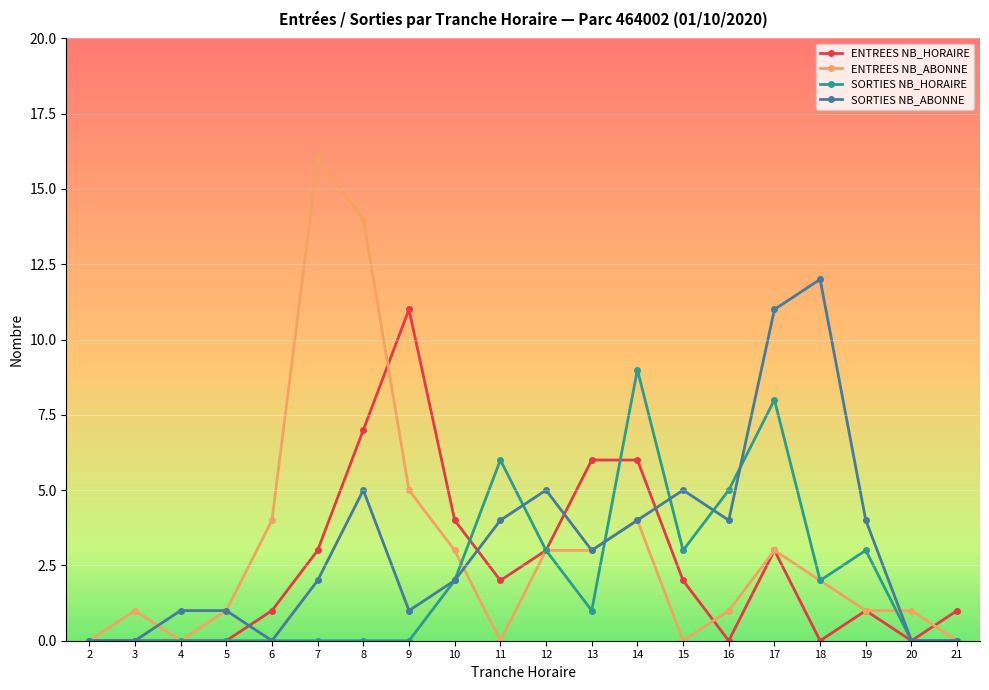

At which label is ENTREES NB_ABONNE closest to 8?

9